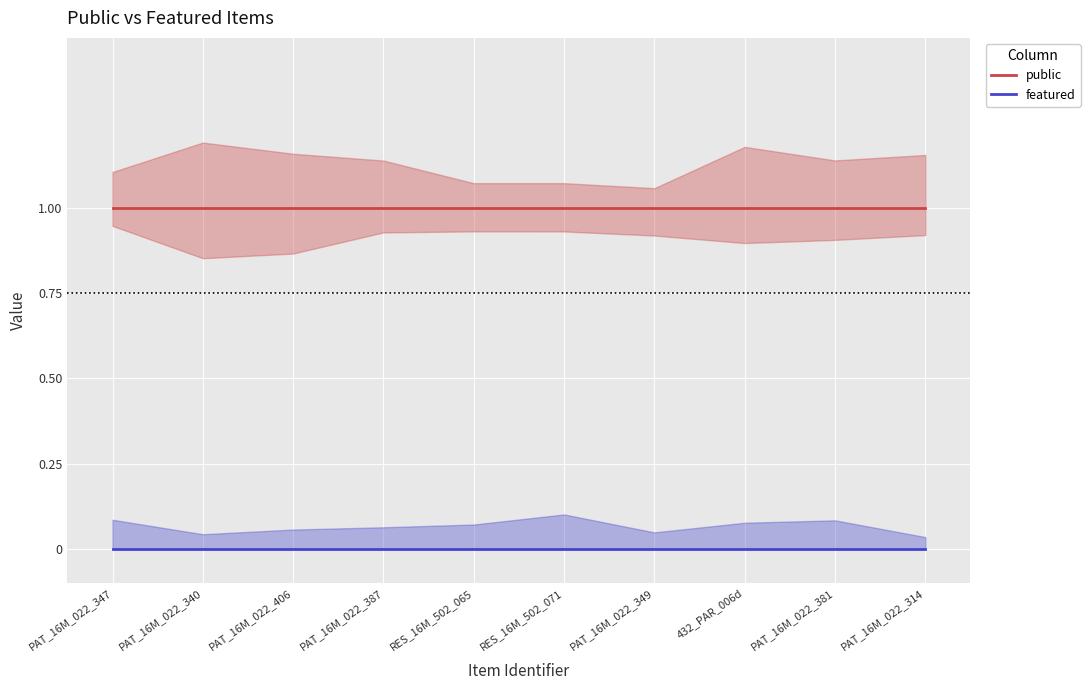

The featured series shows 0 at RES_16M_502_065. True or false?

True